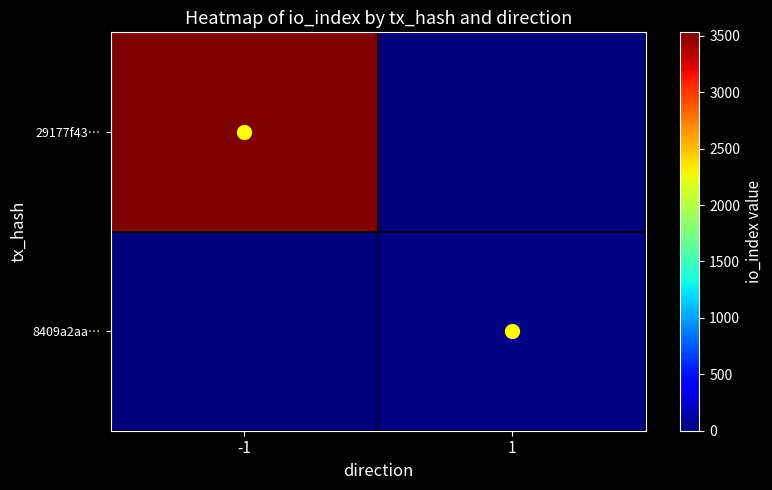

Reading left to right, what are all the values shown in this chart?

29177f43…: -1=3530	1=0
8409a2aa…: -1=0	1=14